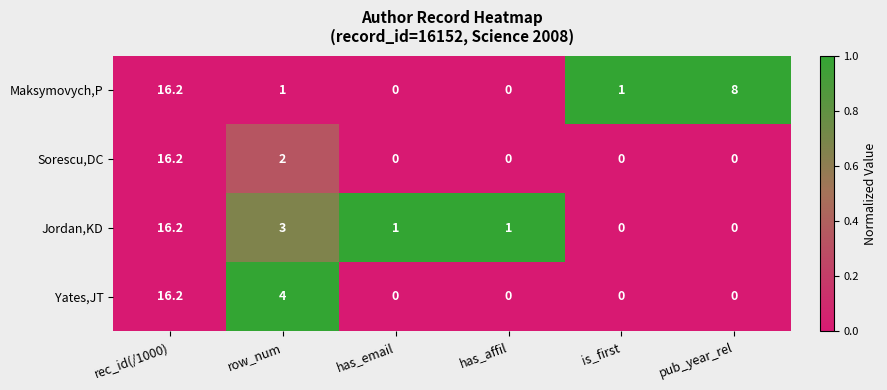

At which category is the sum across all series the highest?

rec_id(/1000)